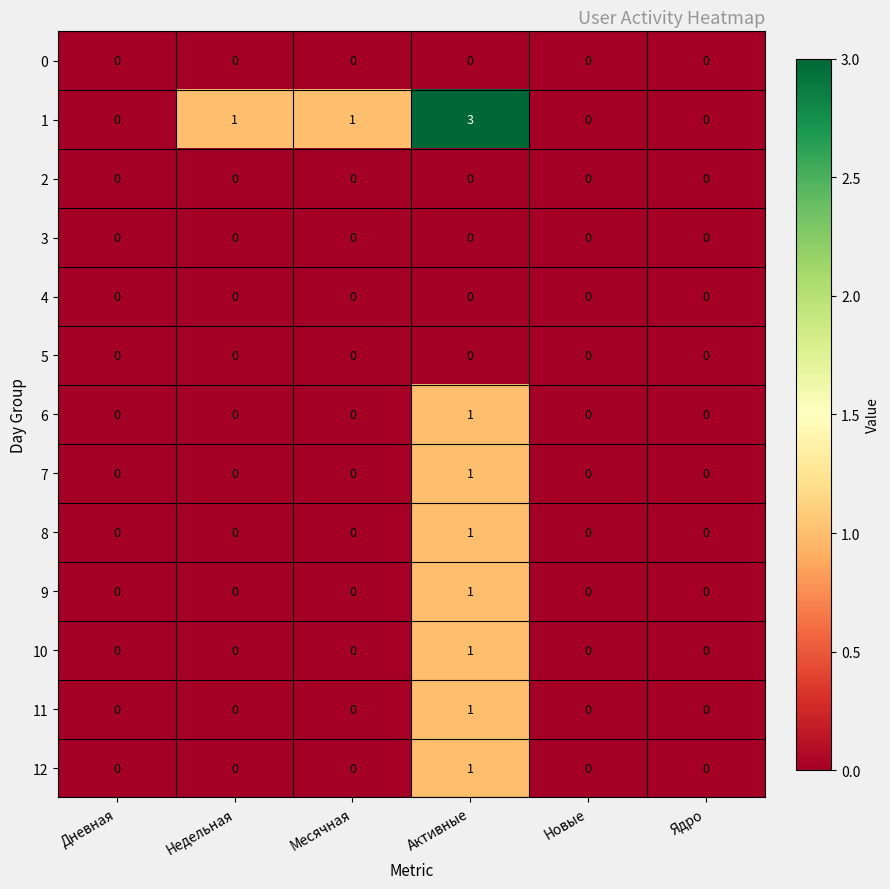

What is the difference between the maximum and minimum values in the 1 series?

3